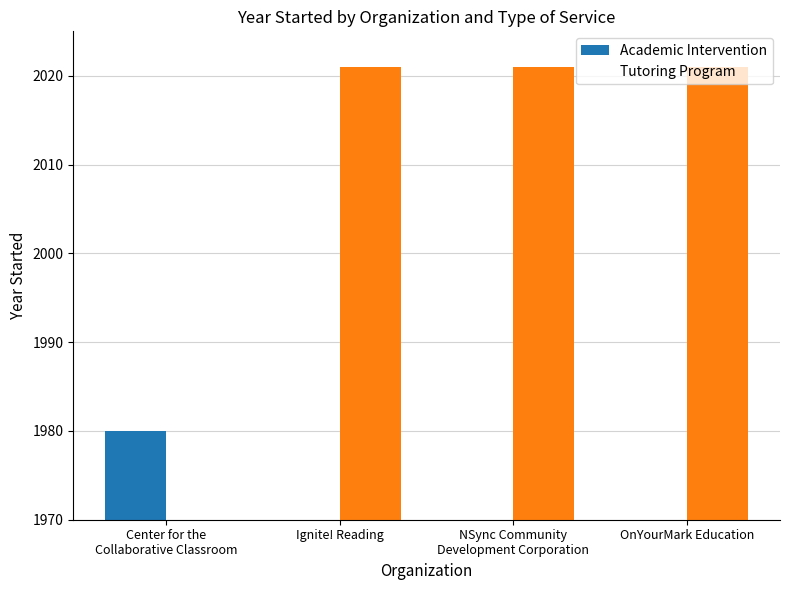

Reading left to right, extract all data points from this chart.

Academic Intervention: 1980	0	0	0
Tutoring Program: 0	2021	2021	2021